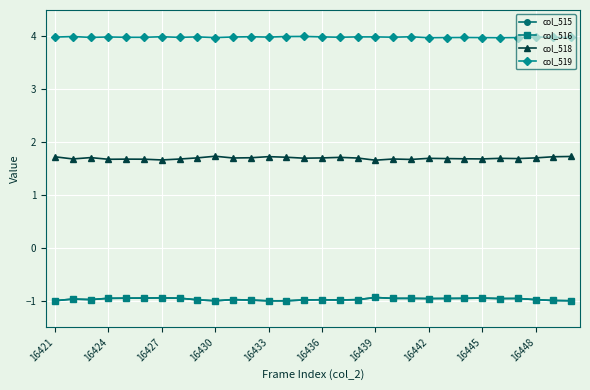

What is the value of the col_516 point at the 14th from the left?

-1.0